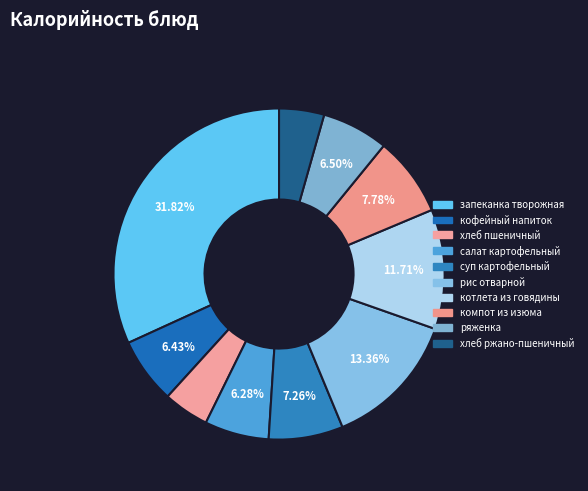

How many slices are in this pie chart?

10